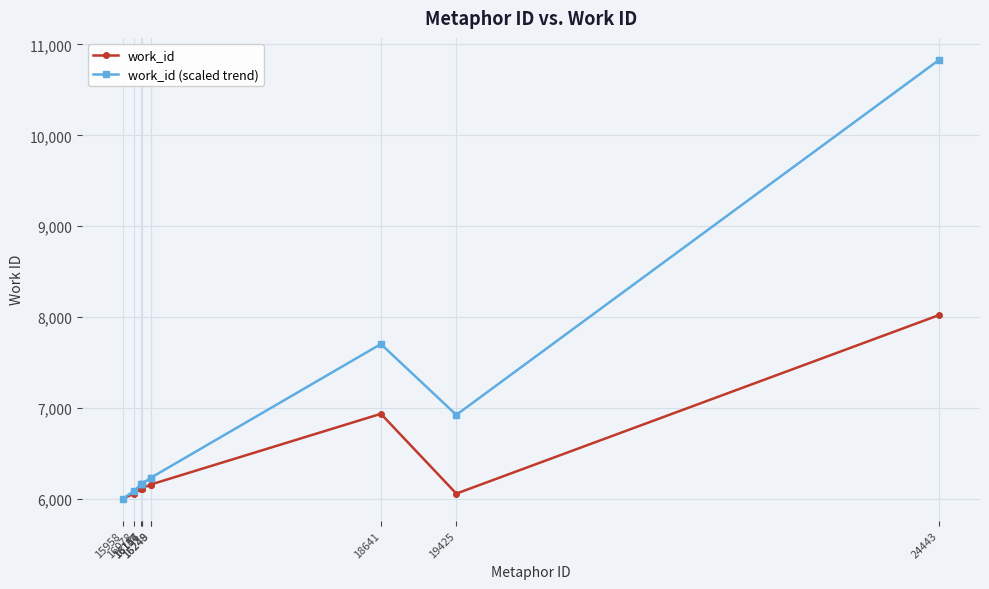

True or false: work_id (scaled trend) has more than 0 interior local peaks.

True